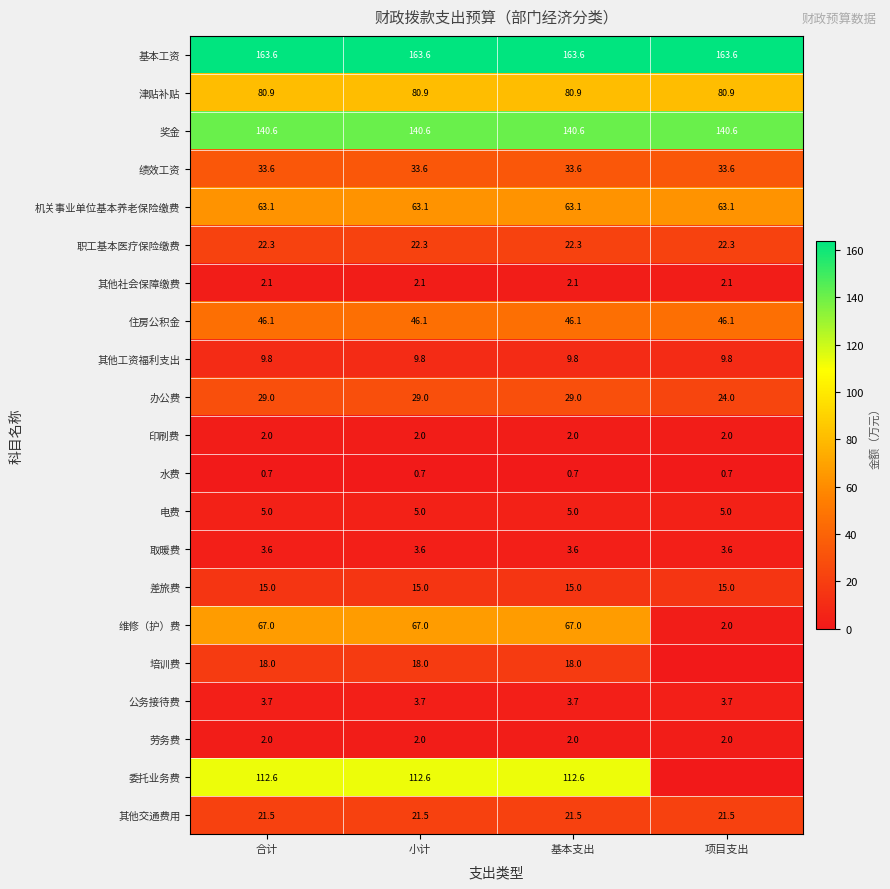

What is the total value across all series at 基本支出?

842.2